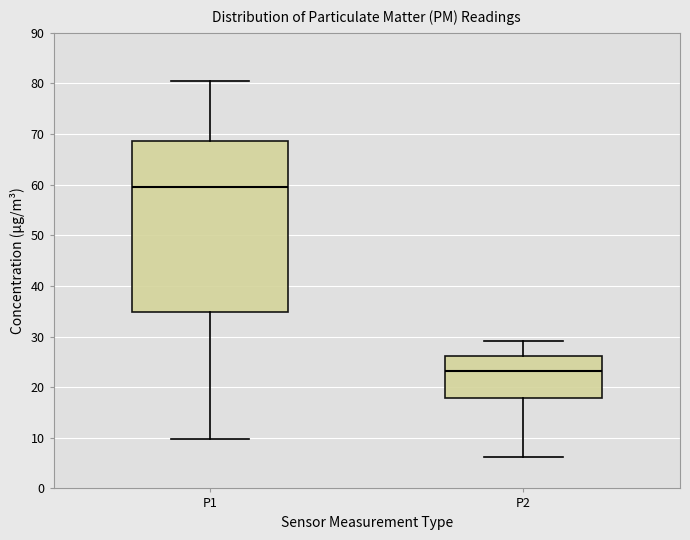

Reading left to right, transcribe this box plot: for each box, give where its median line is, the range the box spans, and where its two whiskers end, as read against the y-axis. The values are not printed on the chart, so give them approximately, as read against the axis.

P1: median 60, box 35 to 69, whiskers 10 to 81
P2: median 23, box 18 to 26, whiskers 6 to 29